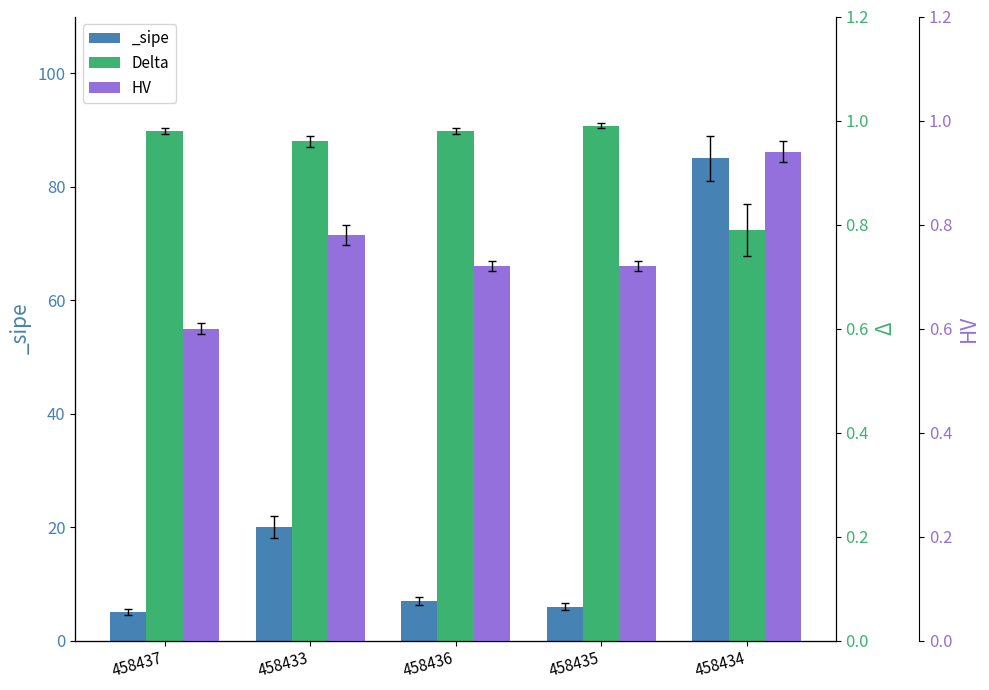

Is it true that HV equals 0.3 at 458437?

False